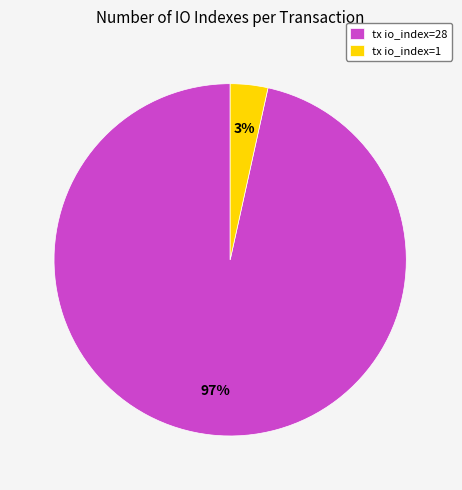

Does tx io_index=28 represent more than half of the total?

Yes